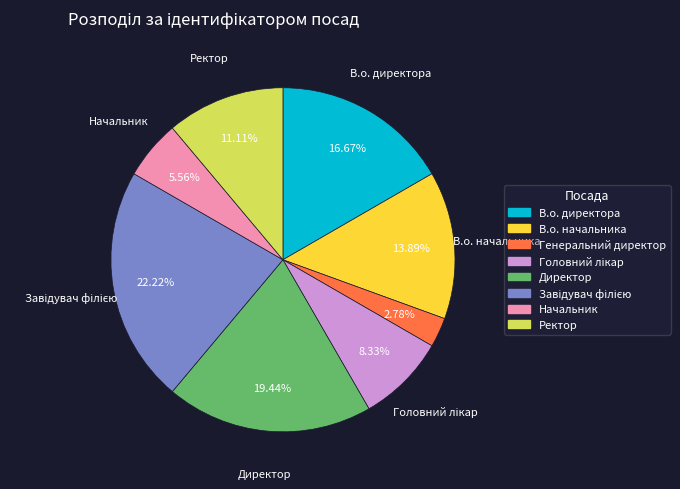

Does Генеральний директор account for over 50% of the chart?

No